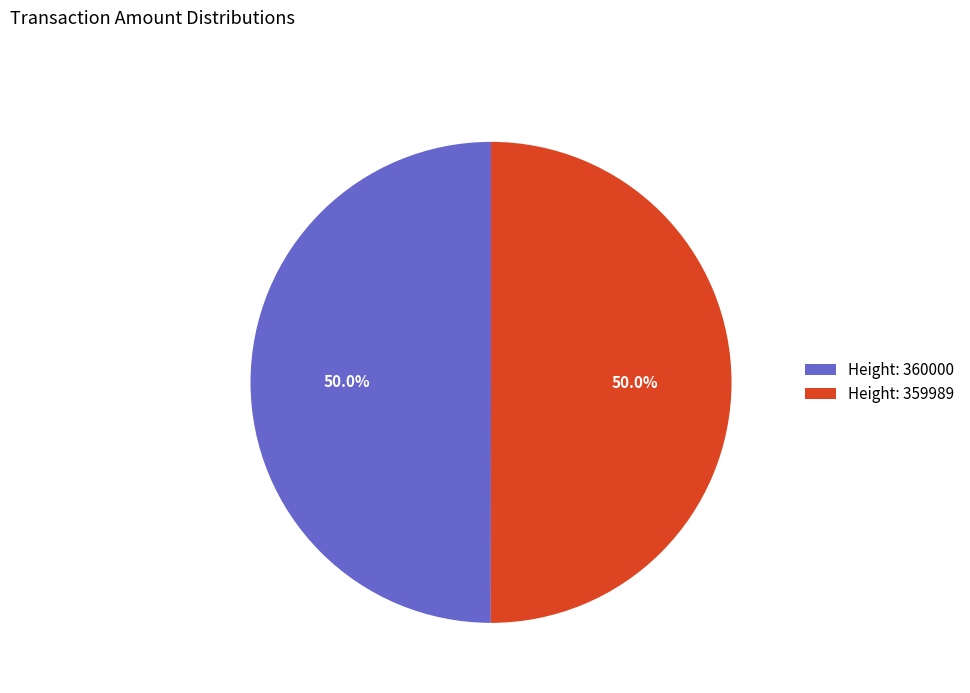

Is the sum of Height: 360000 and Height: 359989 greater than half?

Yes